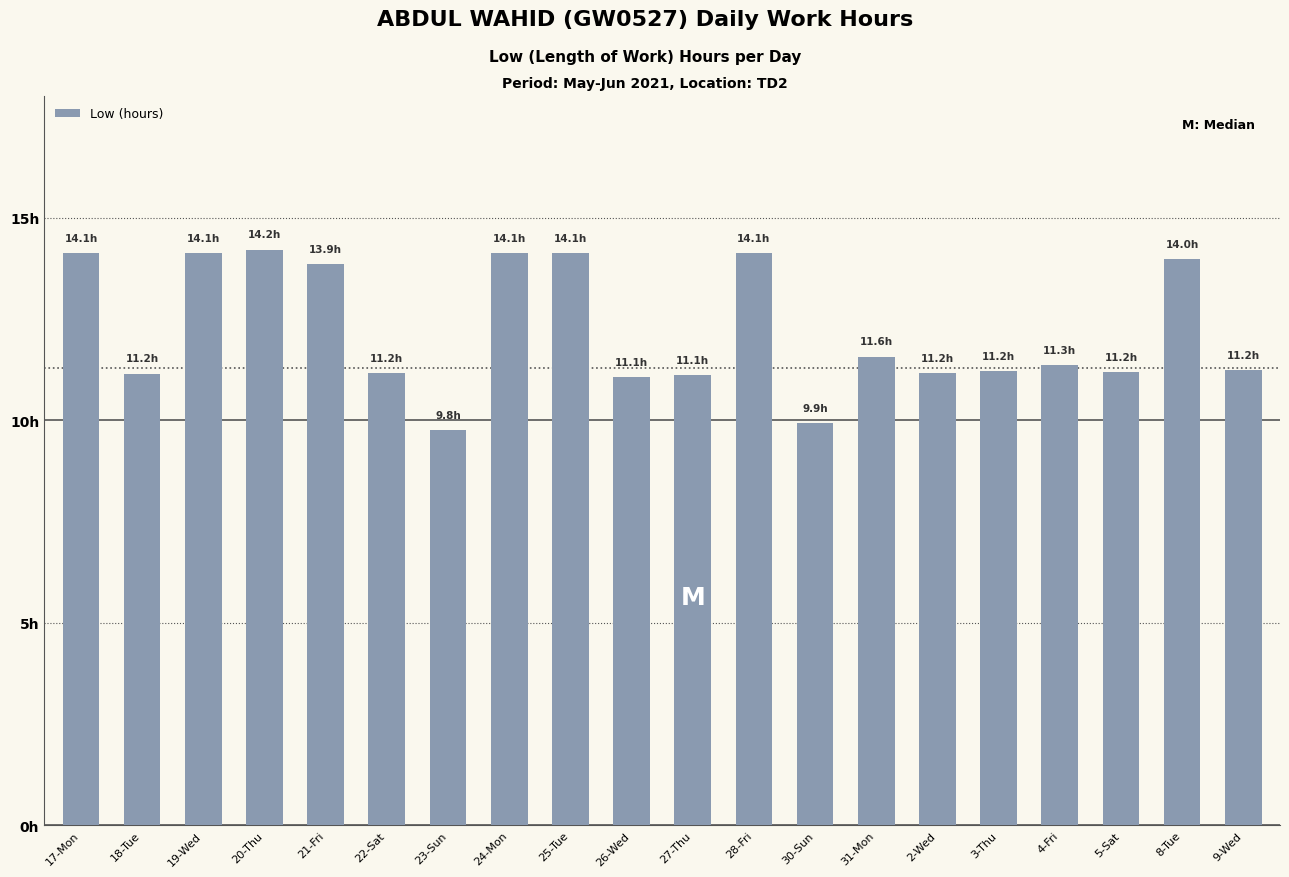

Are the bars horizontal?

No